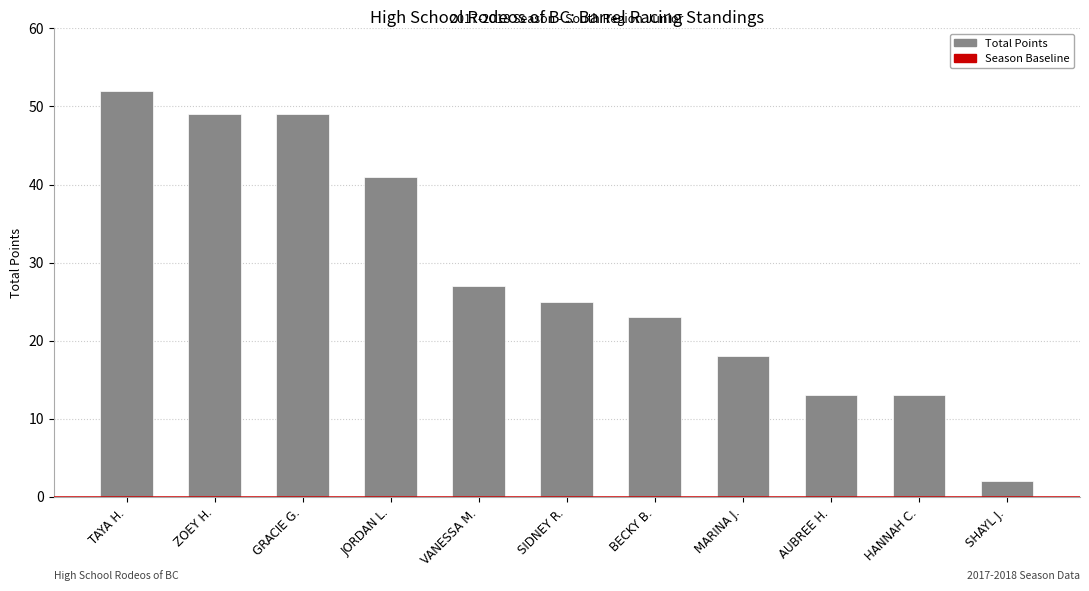

What is the difference between the maximum and second lowest values?

39